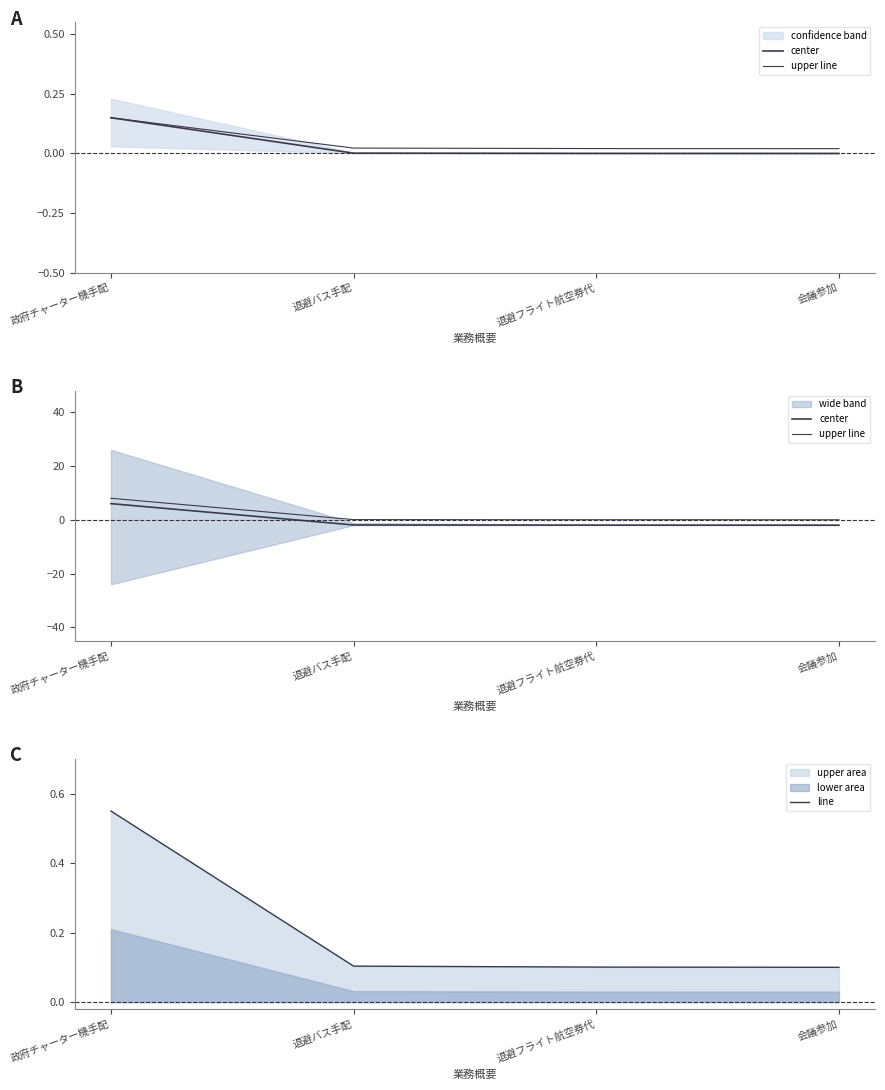

Which series ends up on top after the final intersection of center and line?

line